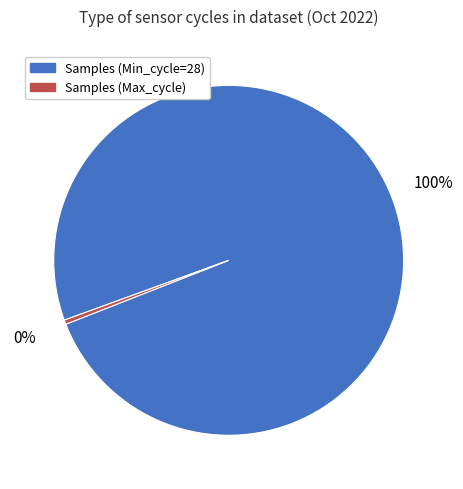

Count the number of slices in the pie.

2